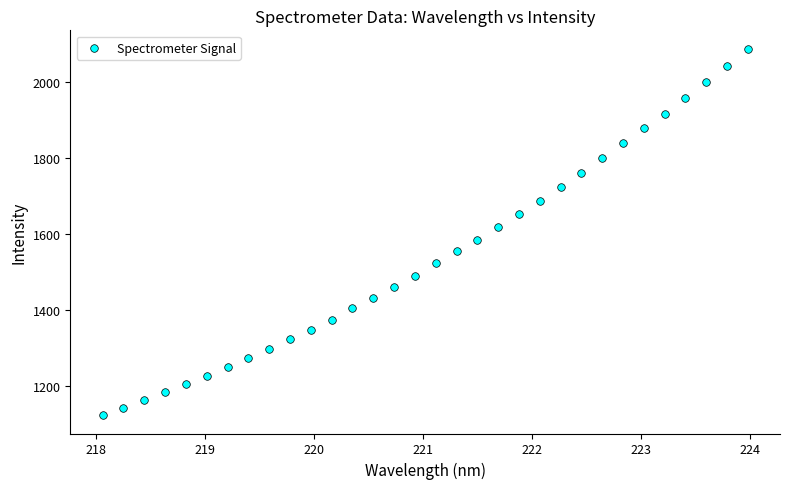

What is the range of X values (max minus min)?

5.9